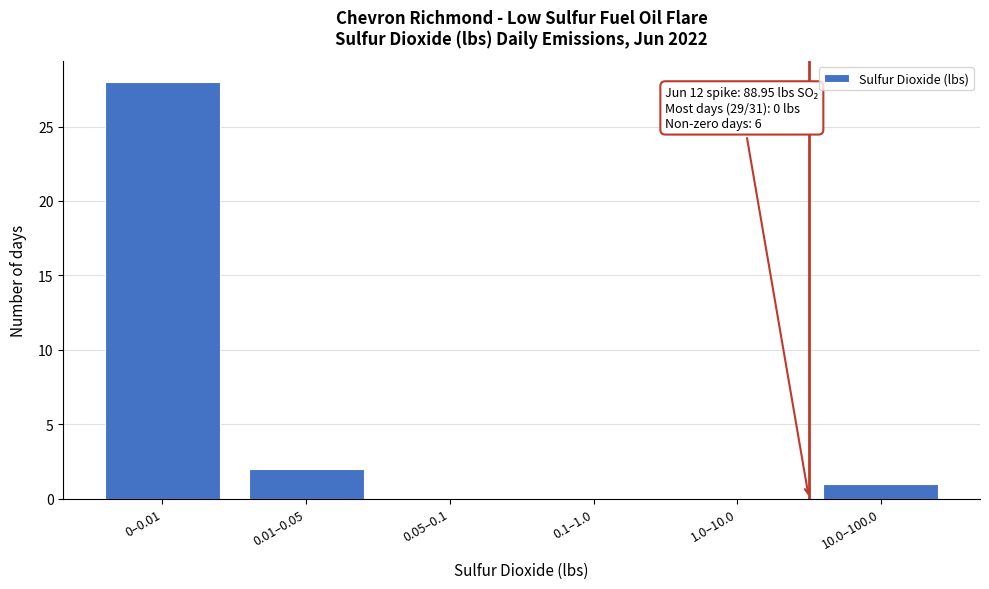

Reading right to left, transcribe all the data shown in this chart.

10.0–100.0=1	1.0–10.0=0	0.1–1.0=0	0.05–0.1=0	0.01–0.05=2	0–0.01=28